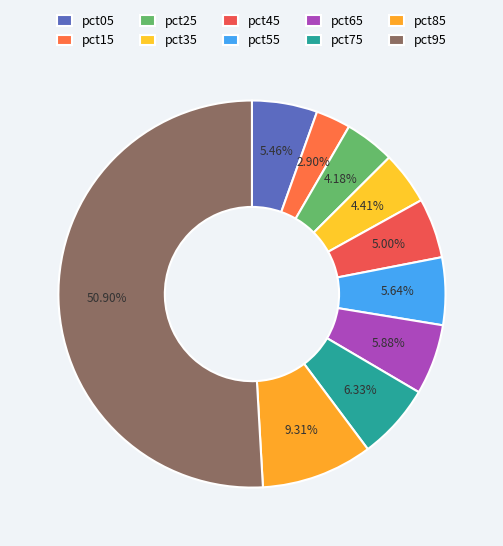

How many segments does this pie chart have?

10